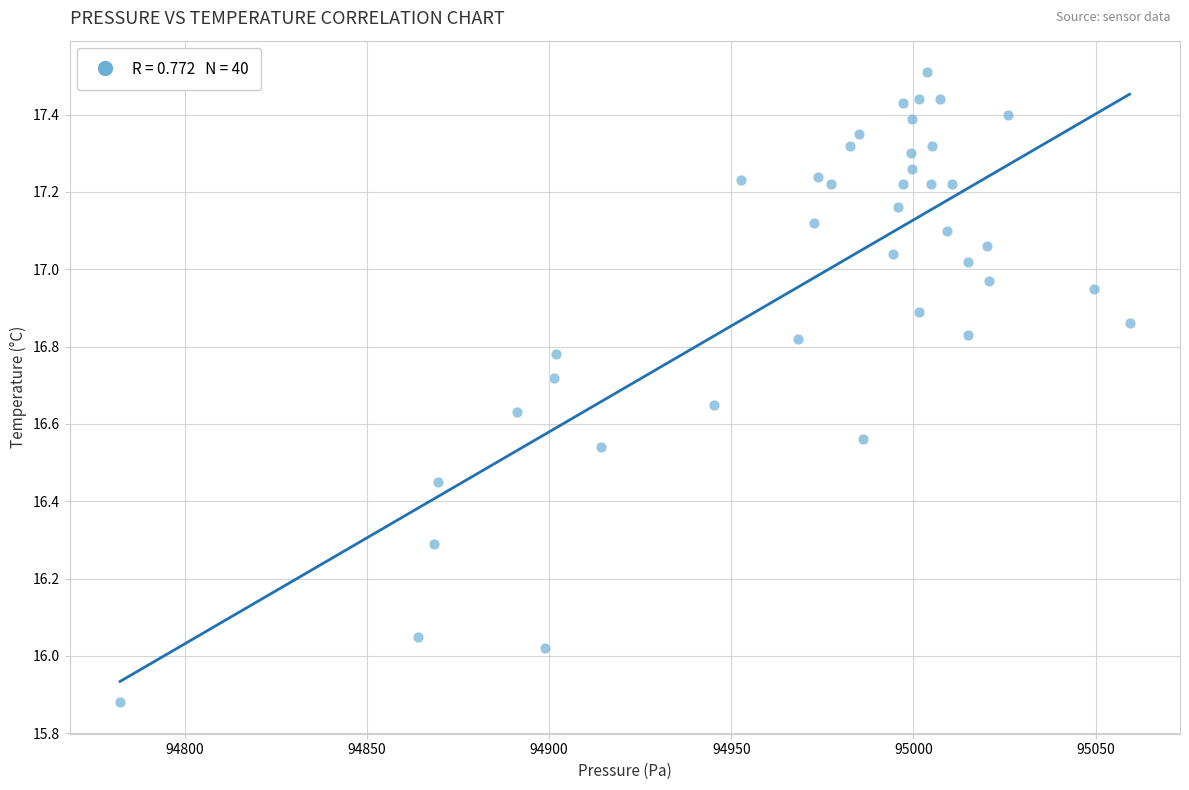

What is the range of Y values (max minus min)?

1.6